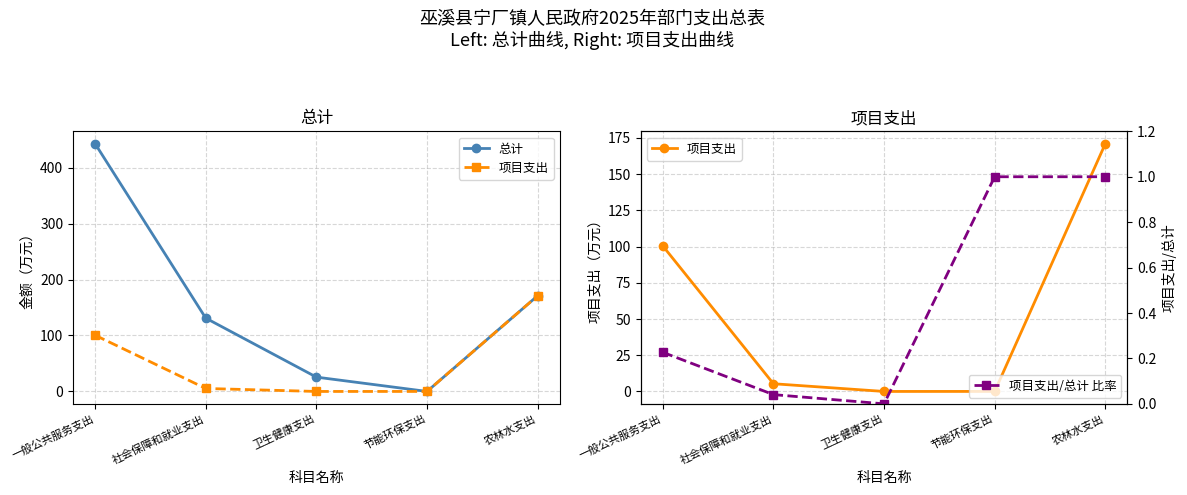

True or false: 总计 has a value of 193.4 at 一般公共服务支出.

False